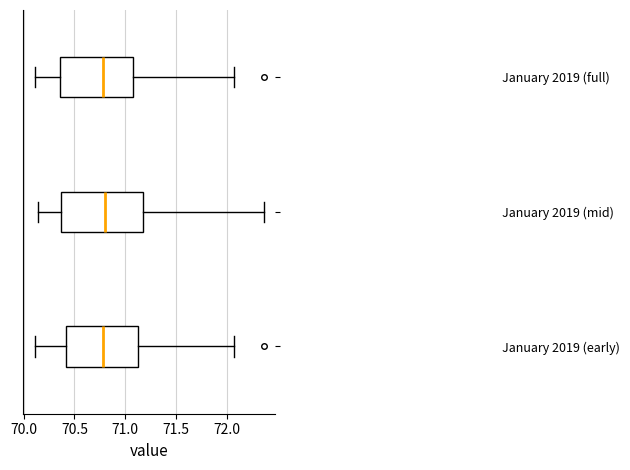

Reading bottom to top, transcribe this box plot: for each box, give where its median line is, the range the box spans, and where its two whiskers end, as read against the x-axis. The values are not printed on the chart, so give them approximately, as read against the axis.

January 2019 (early): median 70.80, box 70.40 to 71.10, whiskers 70.10 to 72.05
January 2019 (mid): median 70.80, box 70.35 to 71.15, whiskers 70.15 to 72.35
January 2019 (full): median 70.80, box 70.35 to 71.10, whiskers 70.10 to 72.05